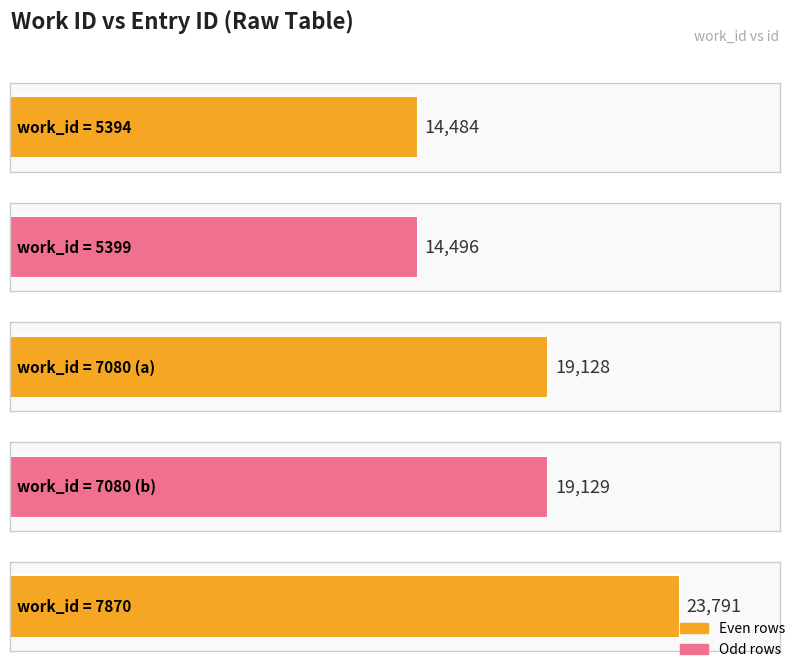

What is the change in value from 7080 to 7870?

+4663